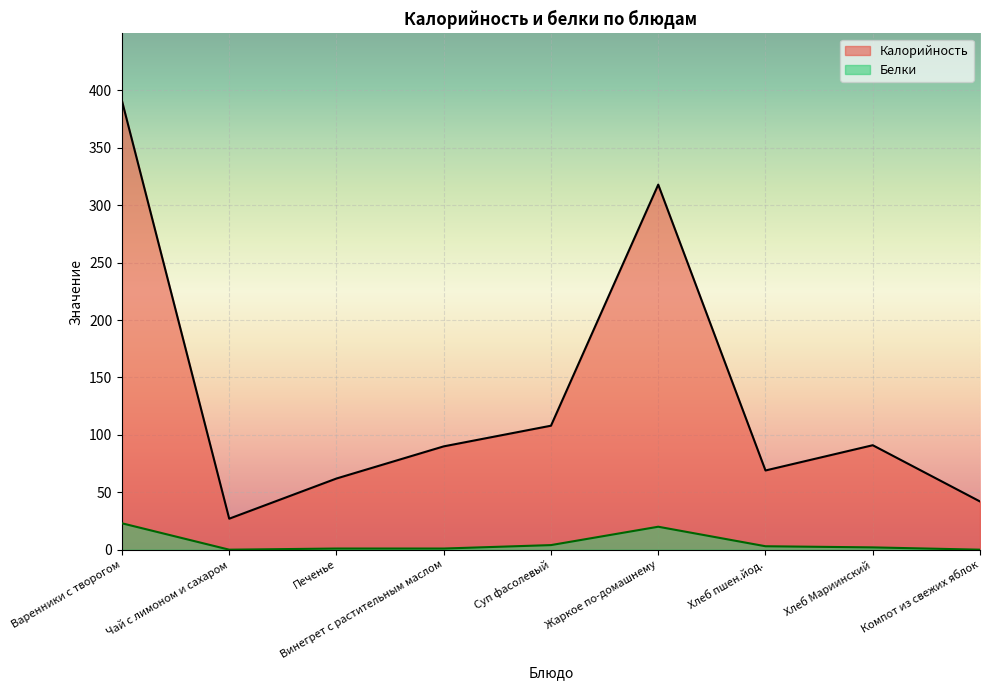

How many data points in Калорийность are less than 90?

4